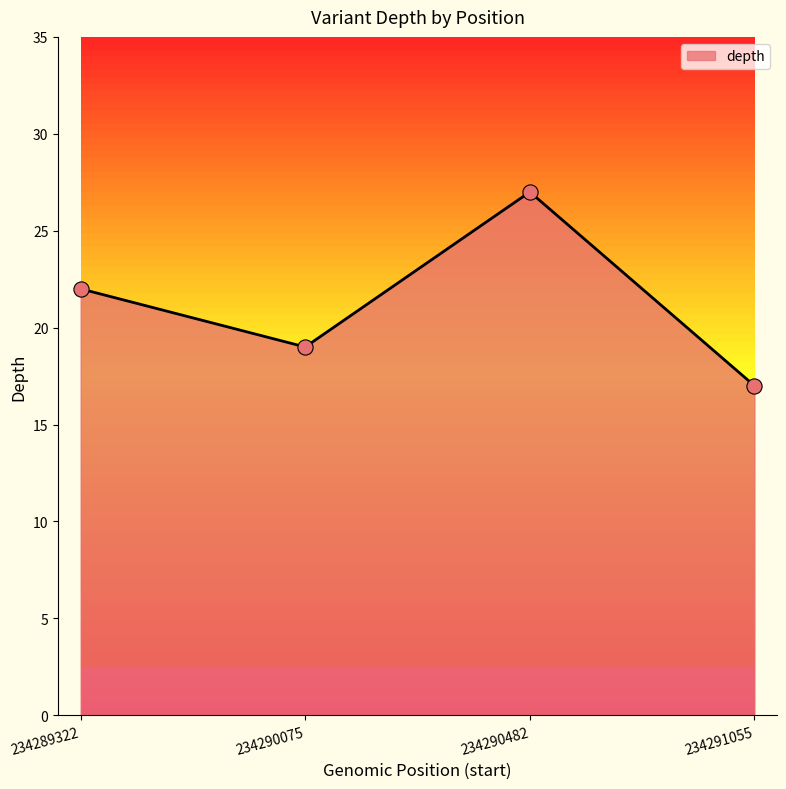

Approximately how many times larger is the value at 234291055 compared to 234290482?

0.6